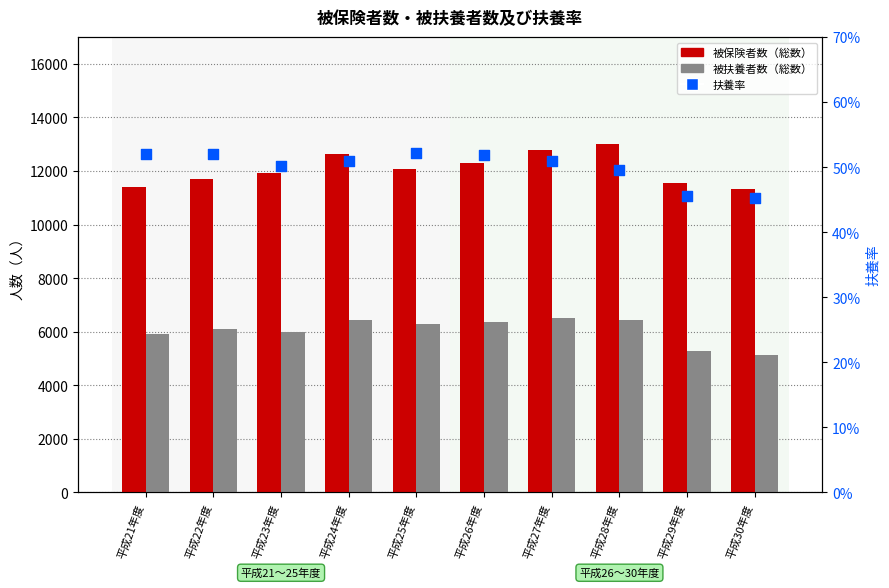

Which series has the largest total across all categories?

被保険者数（総数）